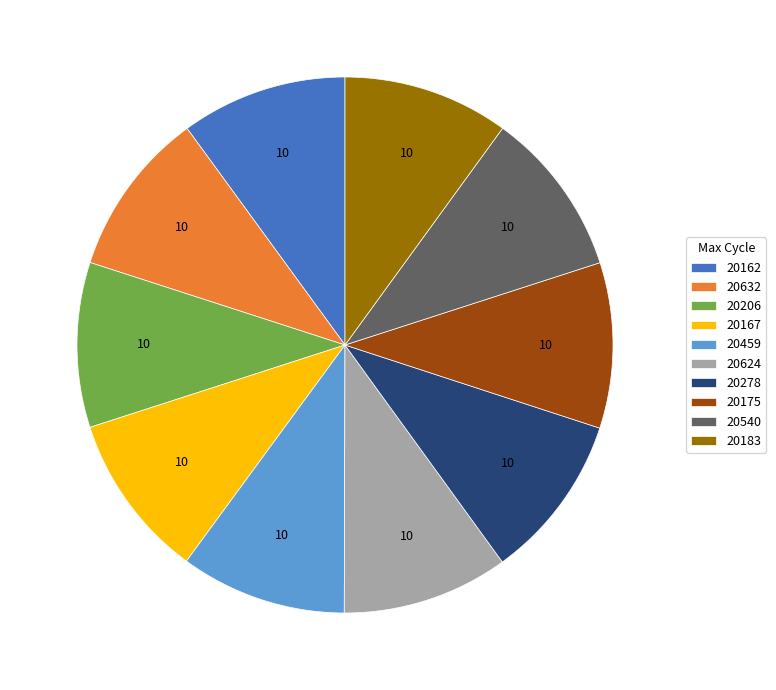

Is the sum of 20459 and 20278 greater than half?

No